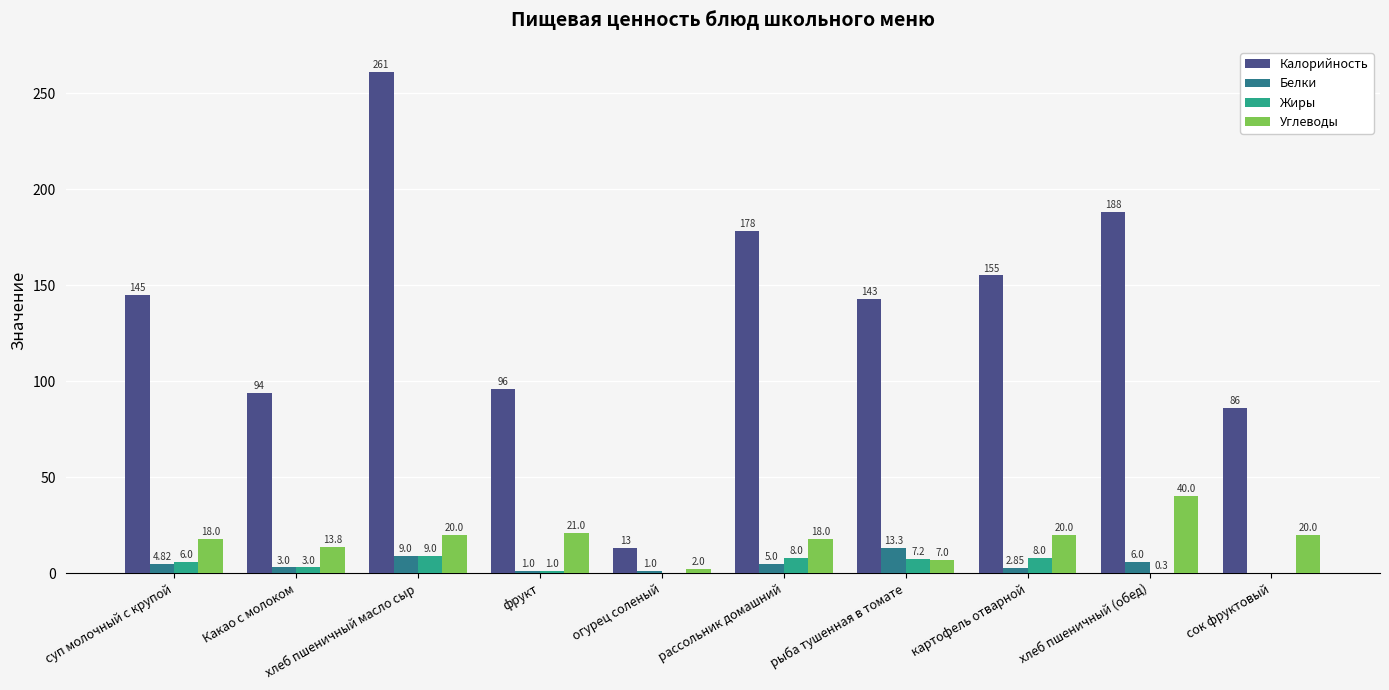

How many groups of bars are there?

10